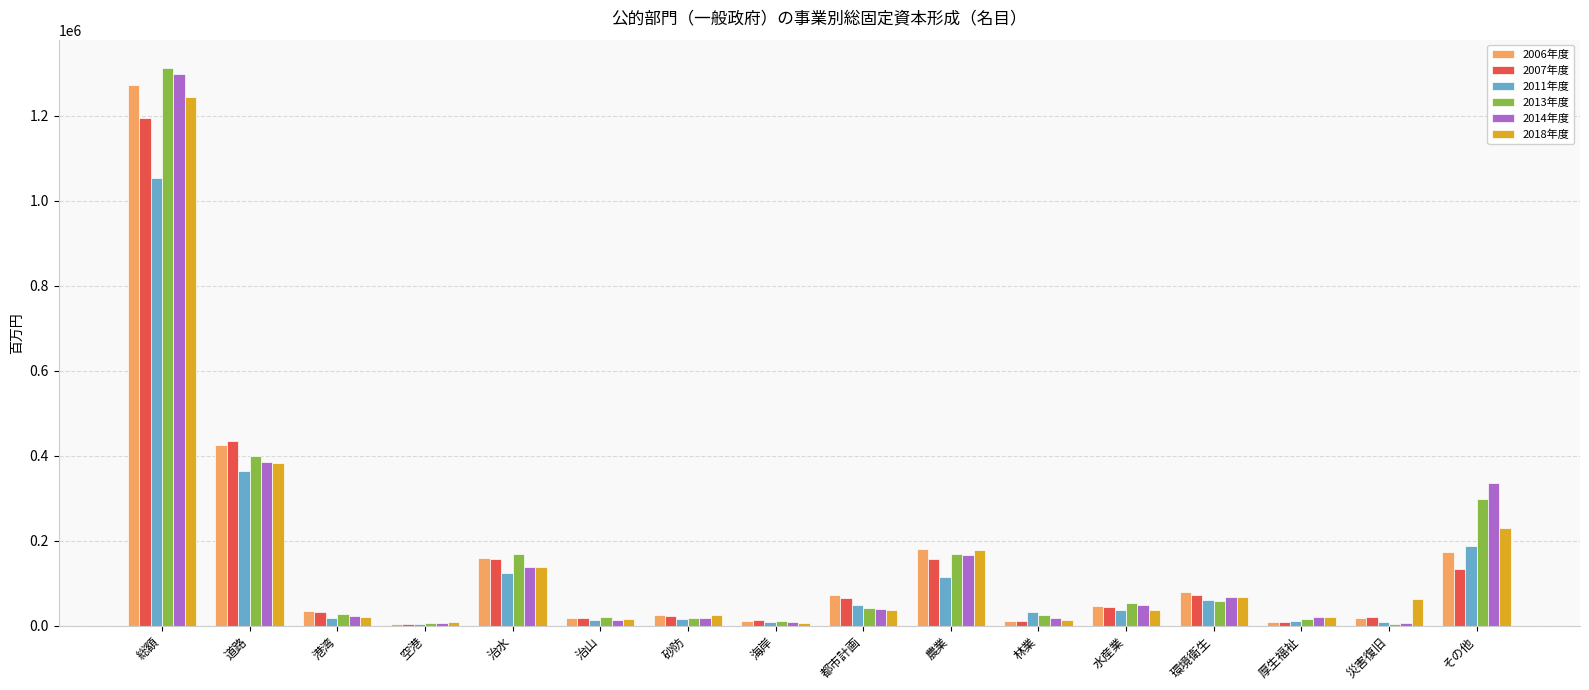

The 2014年度 series shows 385724.0 at 道路. True or false?

True